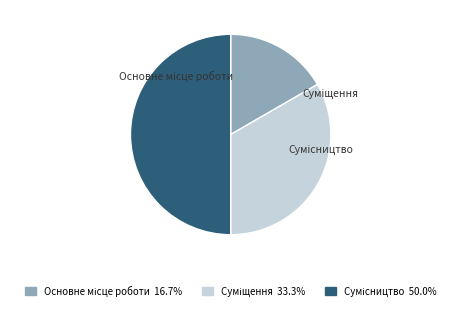

Is it true that Сумісництво is 37% of the pie?

False